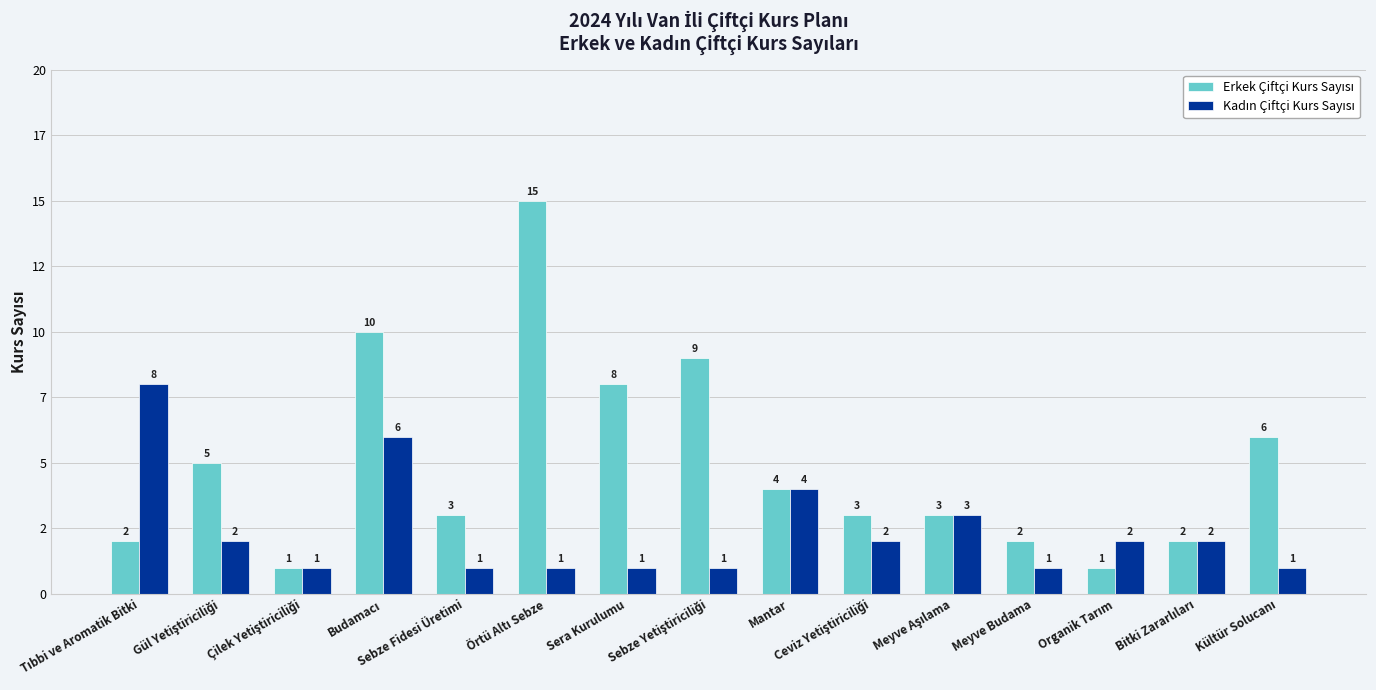

Are the bars horizontal?

No